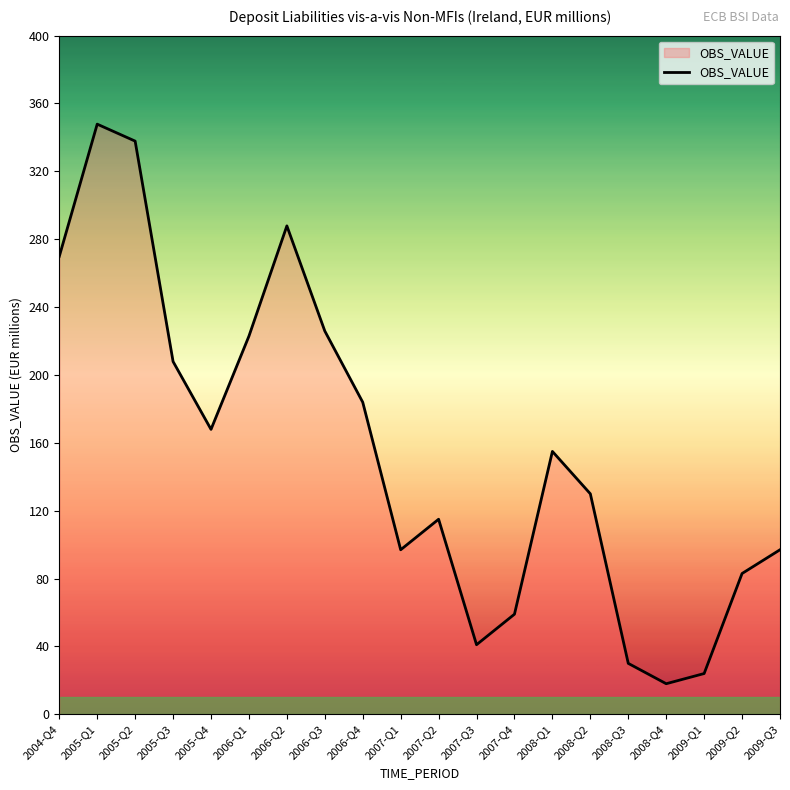

Which has a higher value, 2008-Q4 or 2008-Q3?

2008-Q3